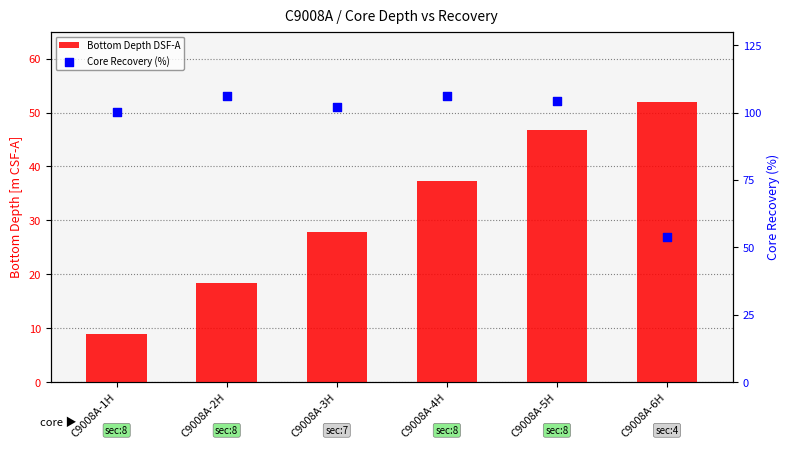

What is the total value across all series at C9008A-2H?

124.3